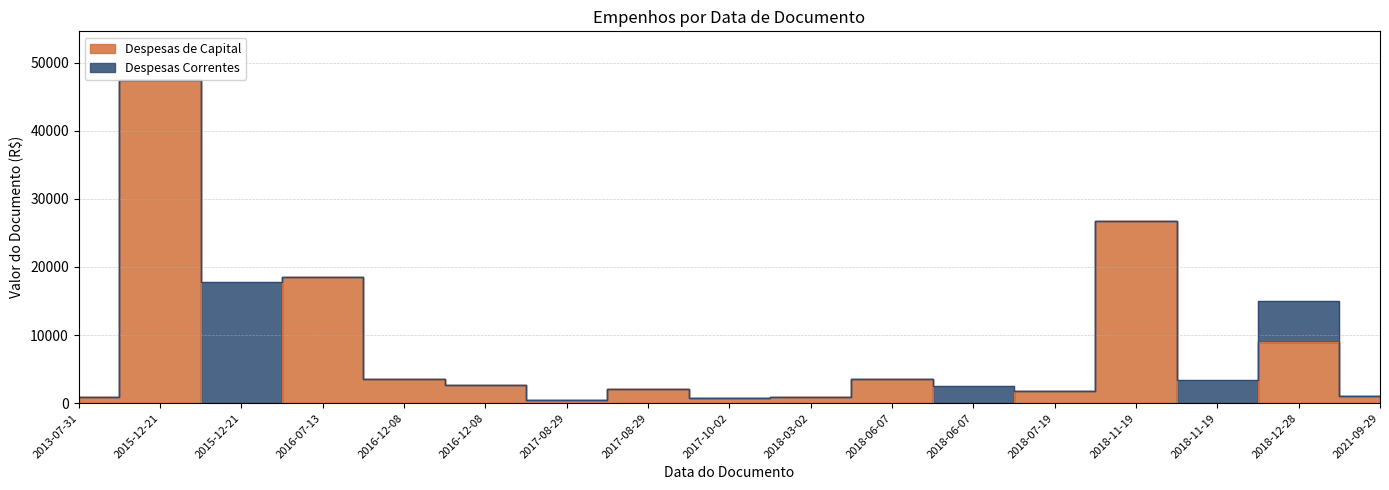

At which category does the chart reach its peak across all series?

2015-12-21